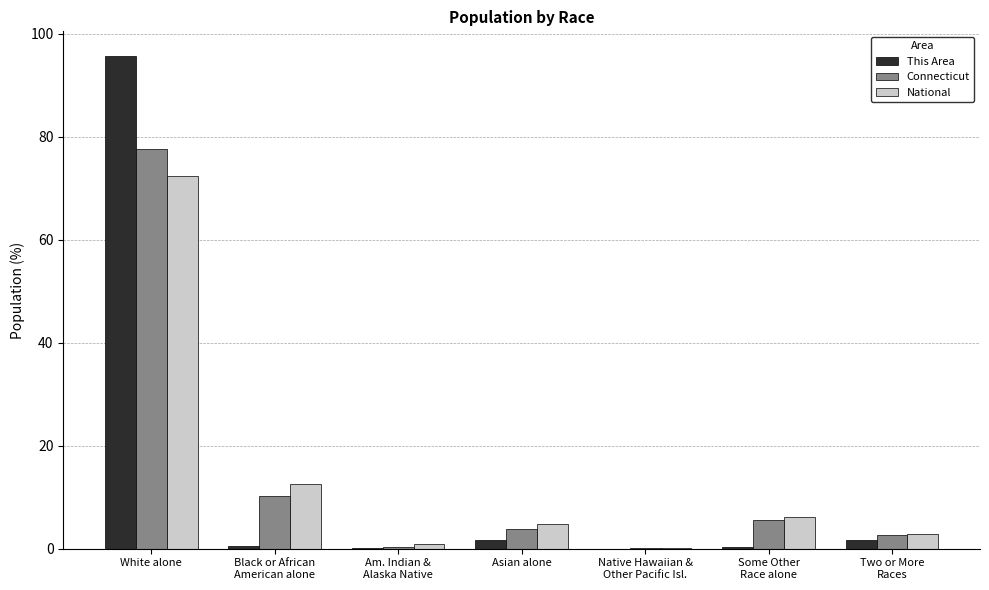

Which label corresponds to the largest value in the chart?

White alone